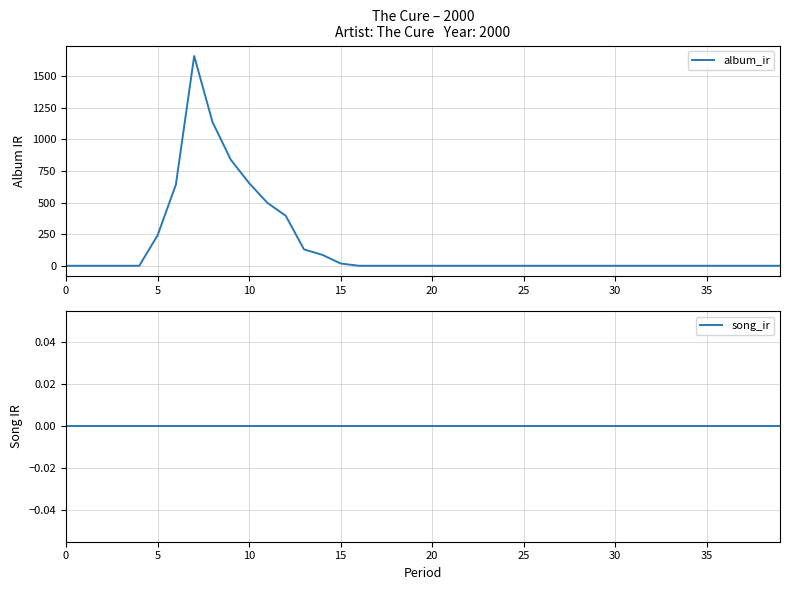

What is the label of the 38th point from the left?

37